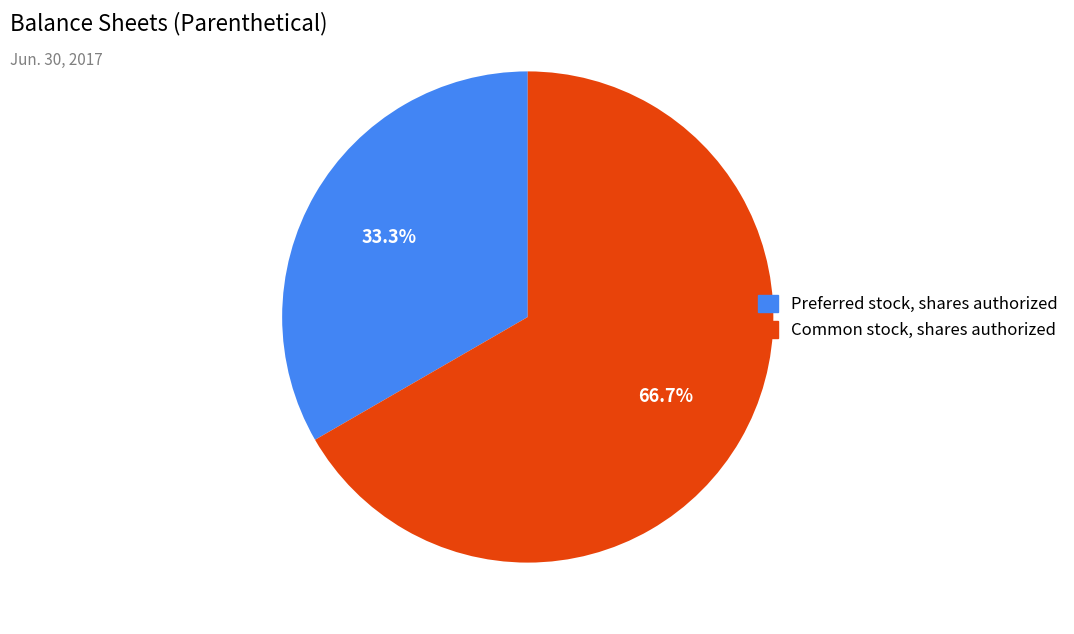

Does any single category account for the majority?

Yes